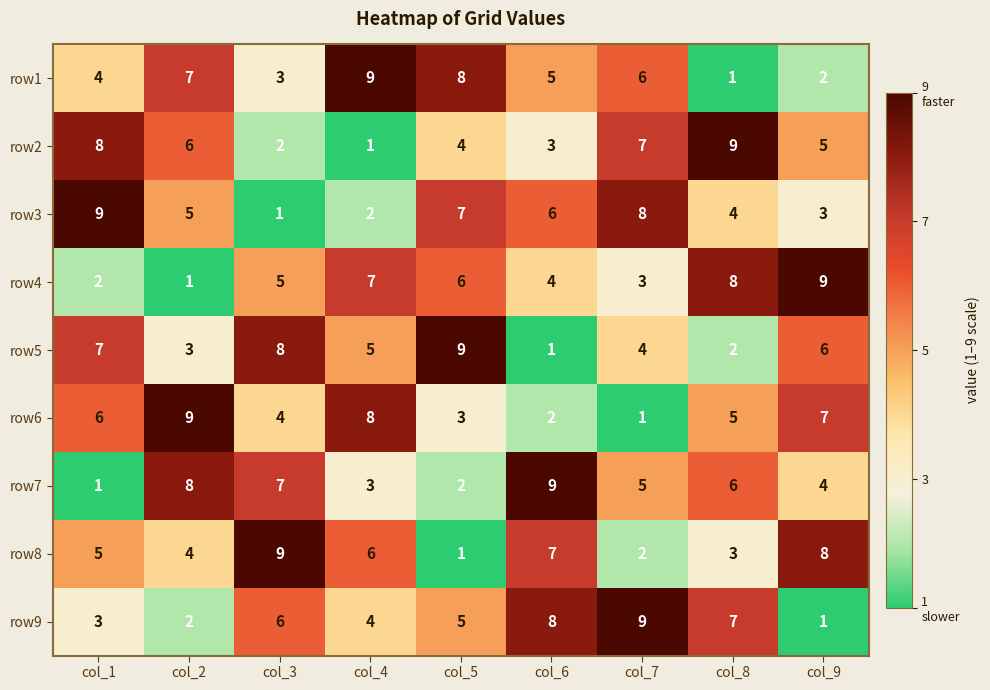

How many row9 values are between 3 and 7?

5